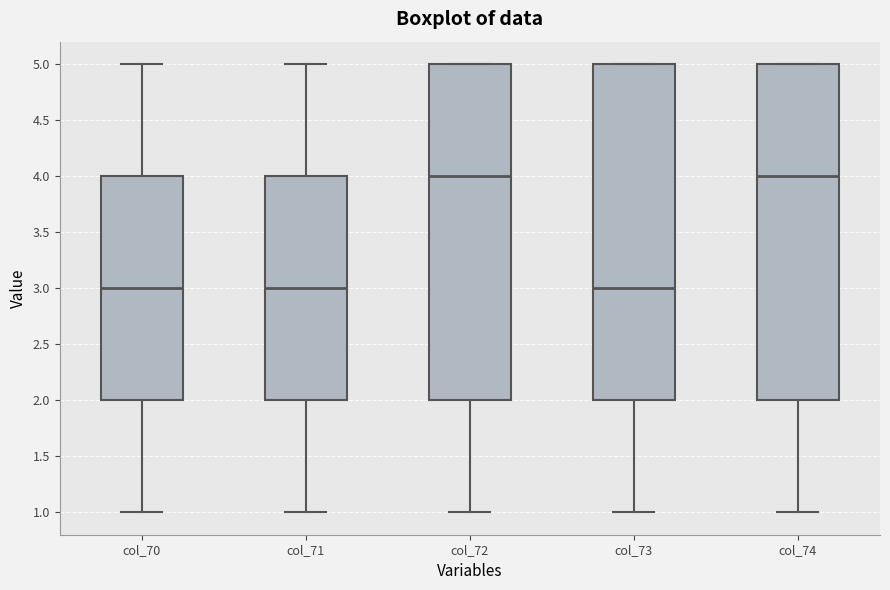

Reading left to right, read every box against the y-axis: the position of its median line, the range the box covers, and the ends of its whiskers. The values are not printed on the chart, so give them approximately, as read against the axis.

col_70: median 3, box 2 to 4, whiskers 1 to 5
col_71: median 3, box 2 to 4, whiskers 1 to 5
col_72: median 4, box 2 to 5, whiskers 1 to 5
col_73: median 3, box 2 to 5, whiskers 1 to 5
col_74: median 4, box 2 to 5, whiskers 1 to 5